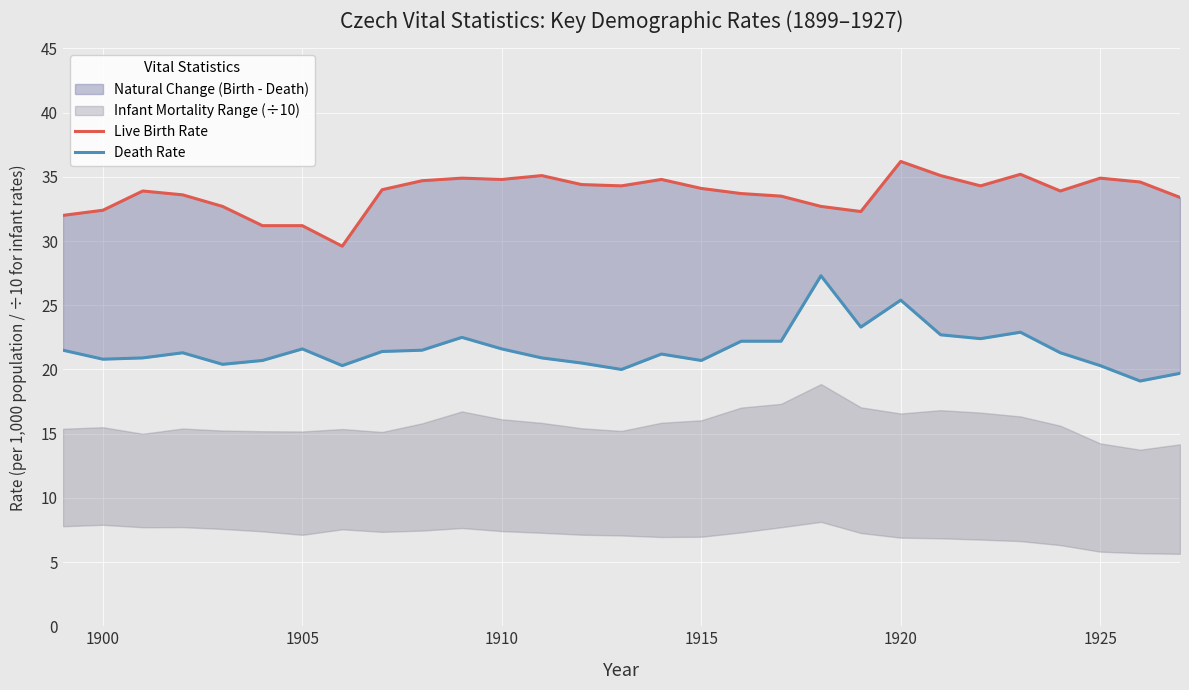

How many interior local peaks does the Live Birth Rate series have?

7